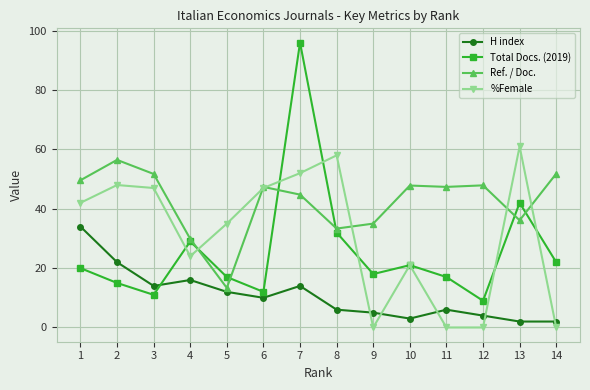

What are all the series names shown in the legend?

H index, Total Docs. (2019), Ref. / Doc., %Female